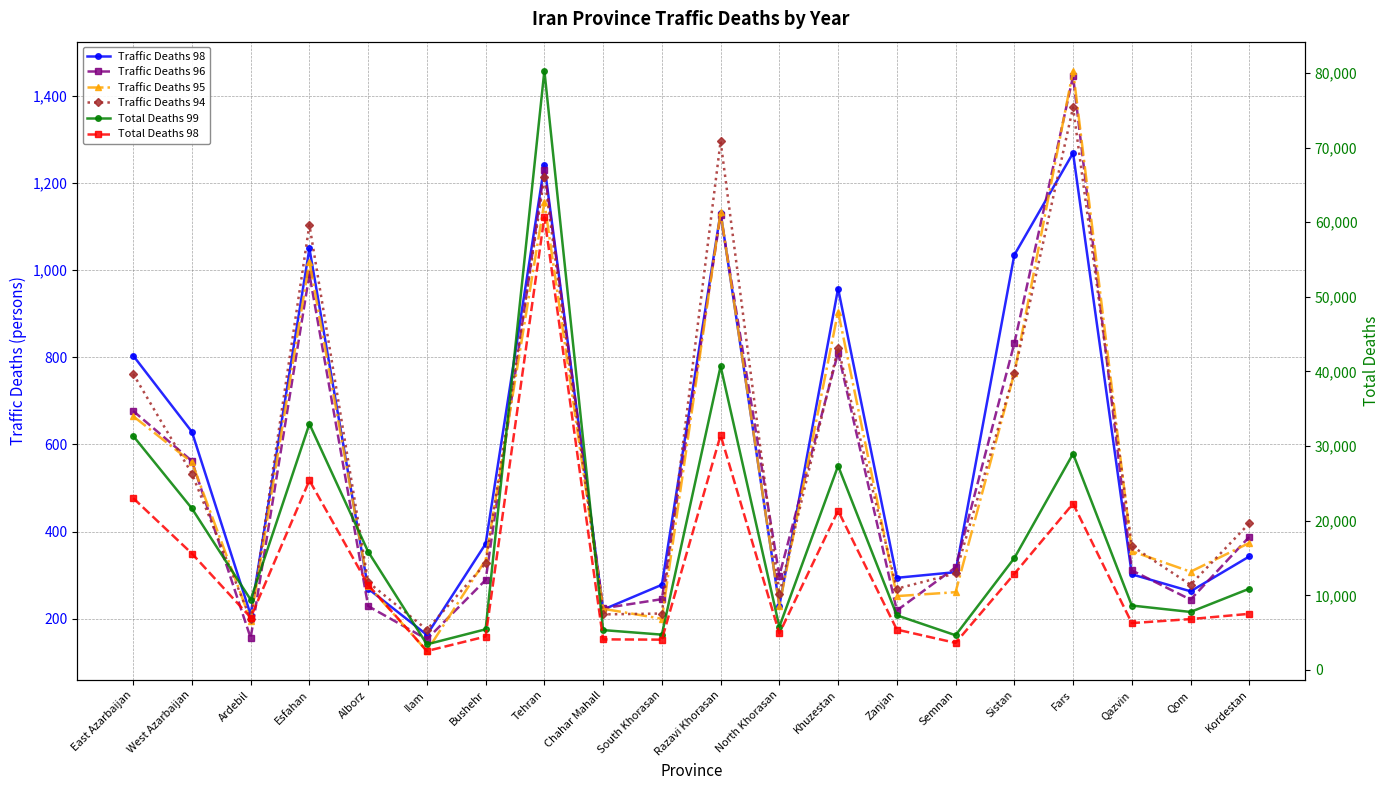

Which series ends up on top after the final intersection of Traffic Deaths 94 and Traffic Deaths 96?

Traffic Deaths 94